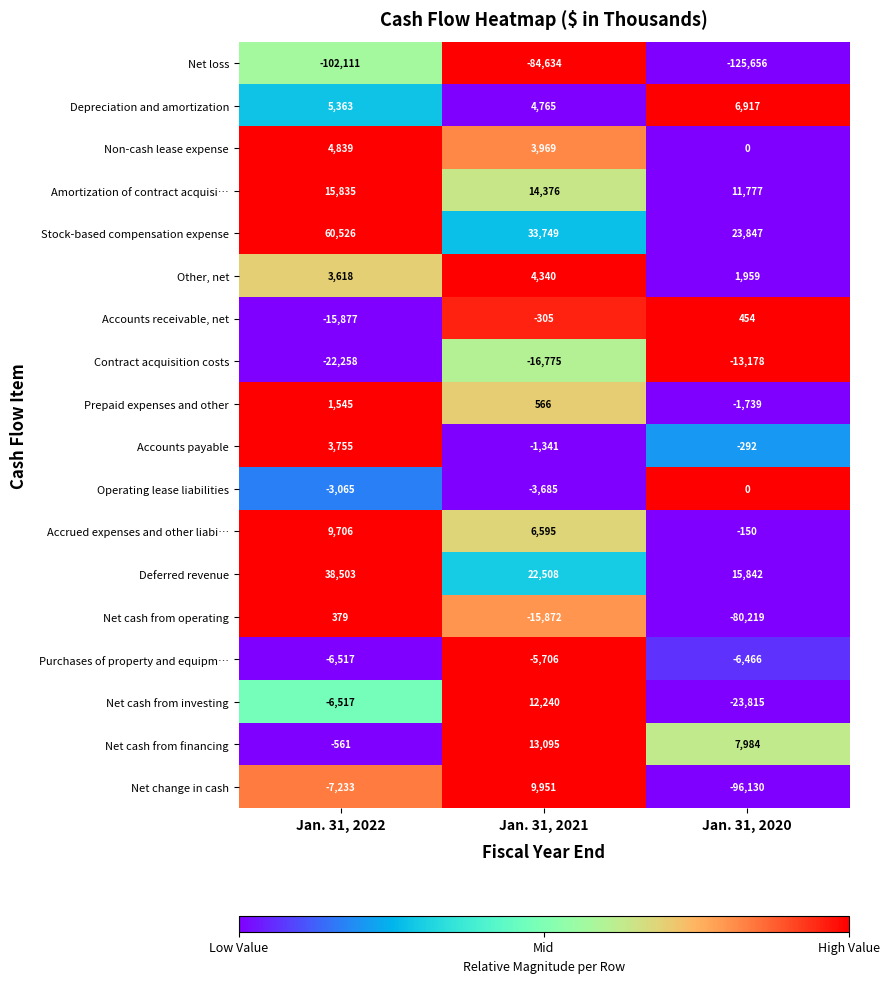

The Deferred revenue series shows 38118 at Jan. 31, 2021. True or false?

False